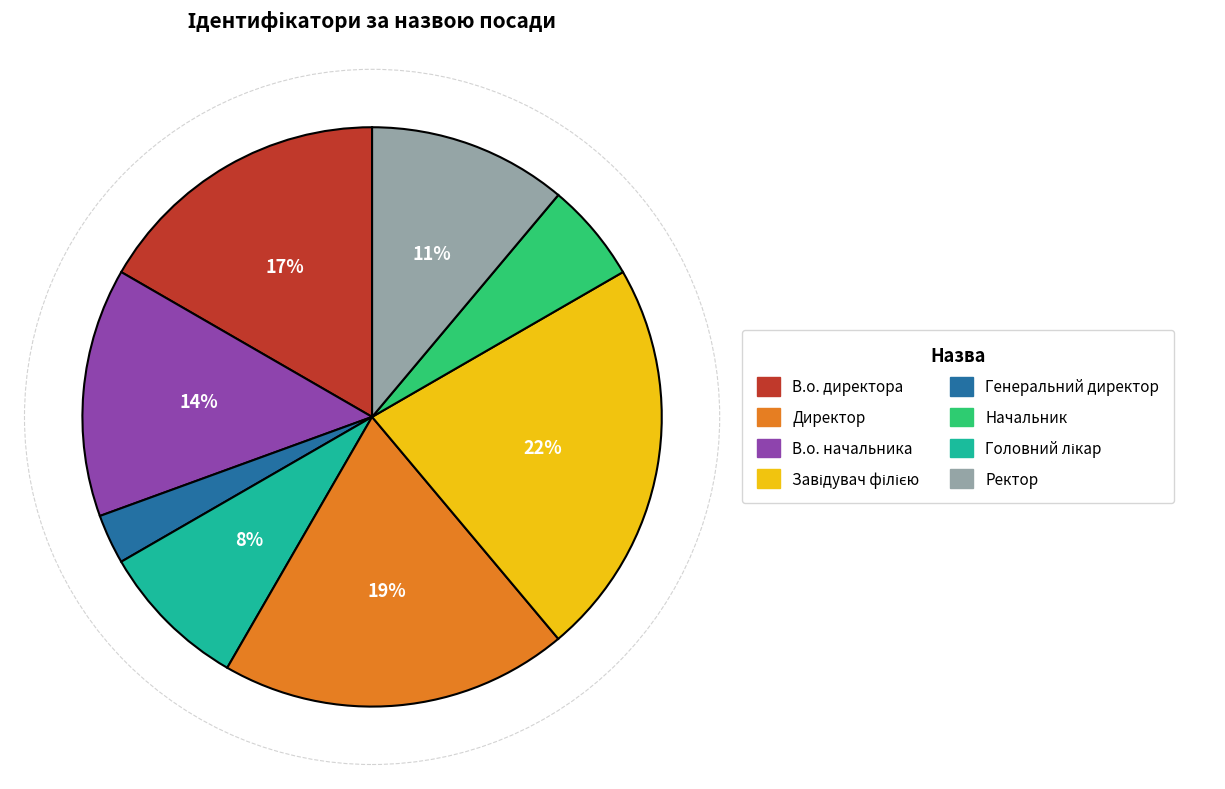

Is there a majority slice in this chart?

No